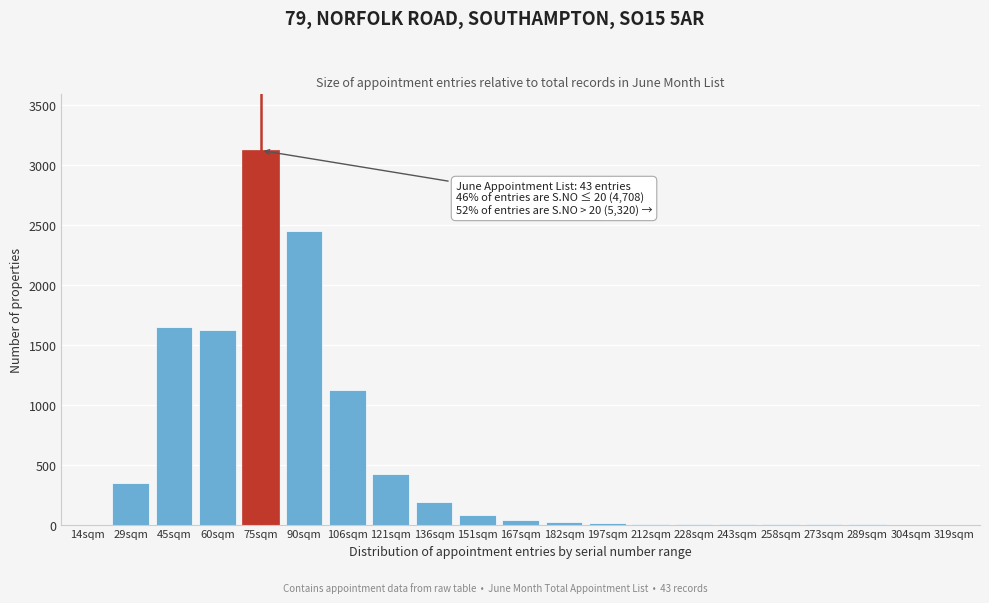

Where is the data nearest to the value 1560?

60sqm